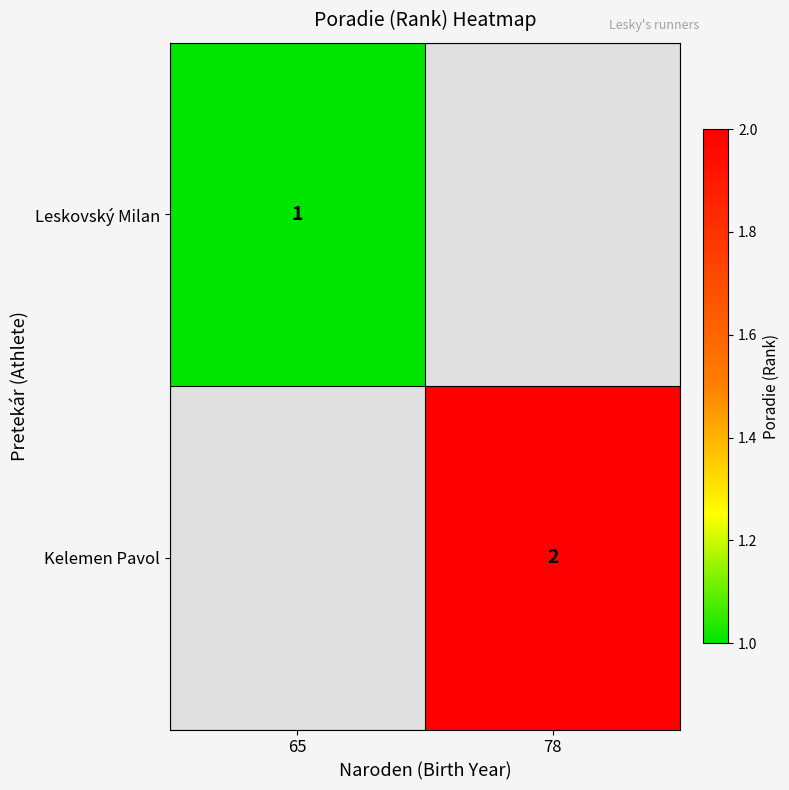

Is it true that Kelemen Pavol equals 2 at 78?

True